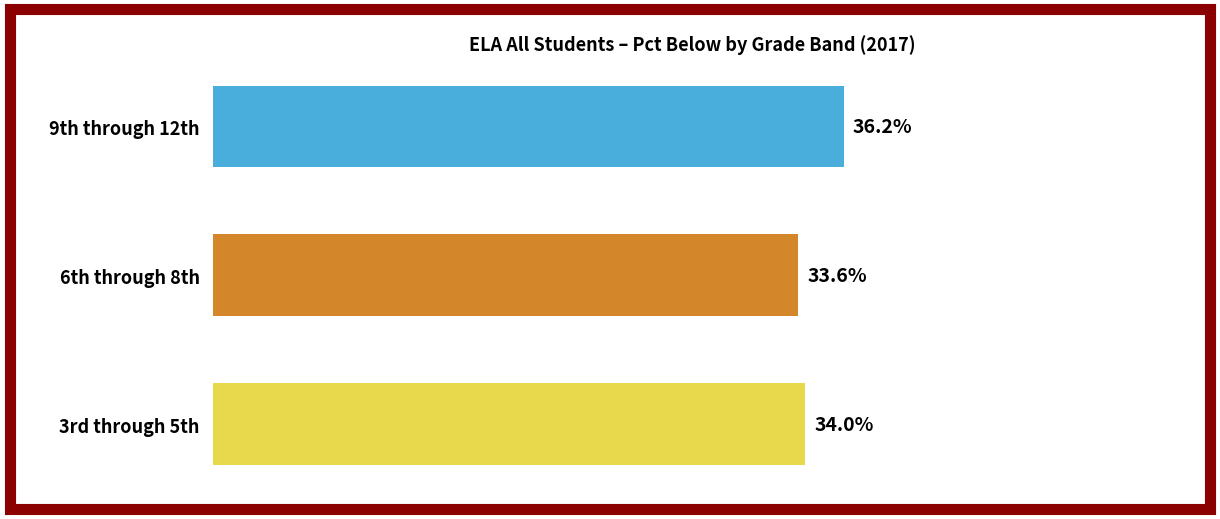

At which category does the chart reach its minimum across all series?

6th through 8th